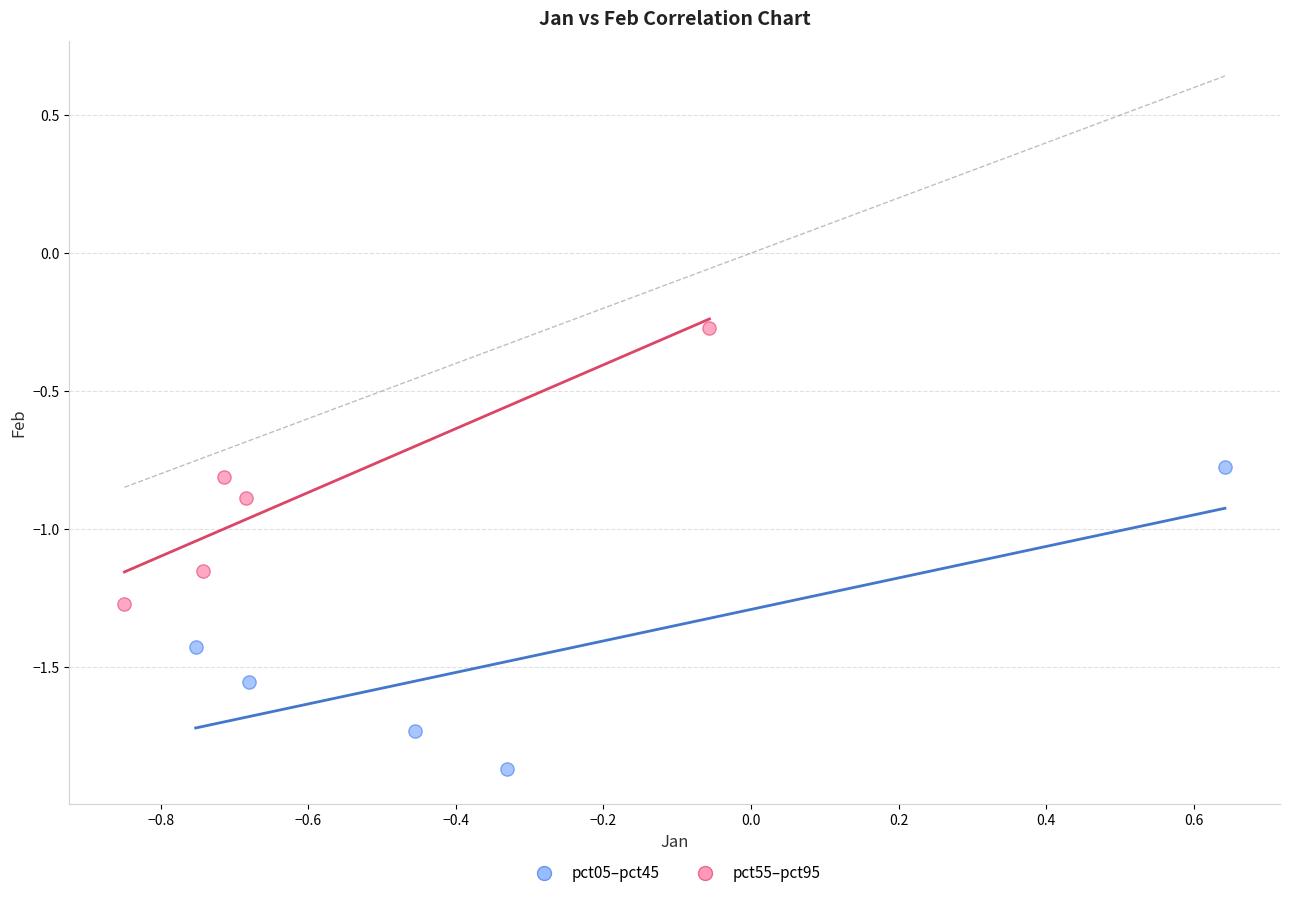

Which series contains the highest Y value?

pct55–pct95